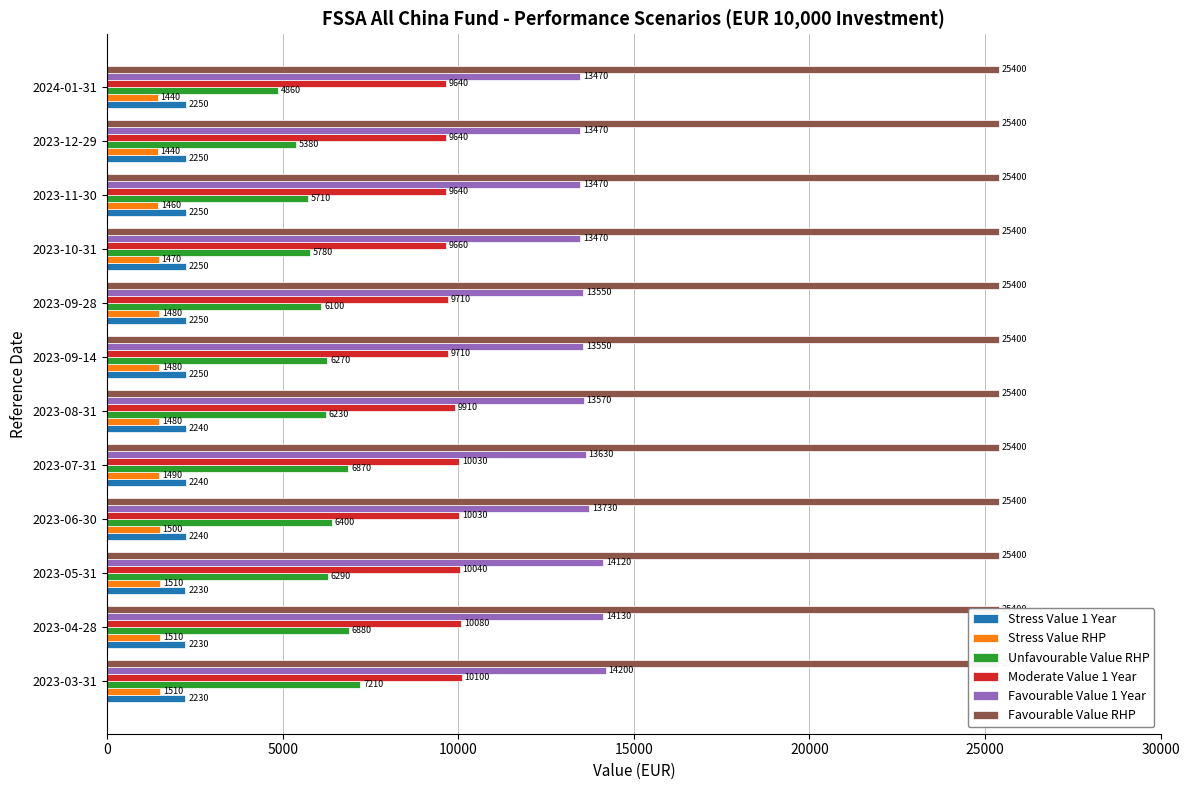

How many bars are there in total?

72